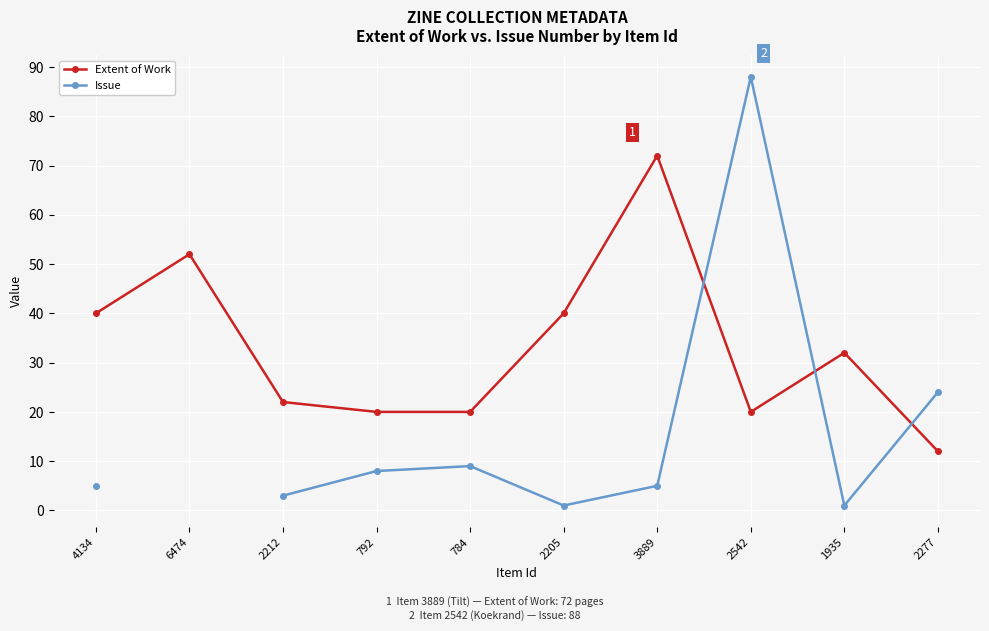

How many interior local valleys does the Issue series have?

2